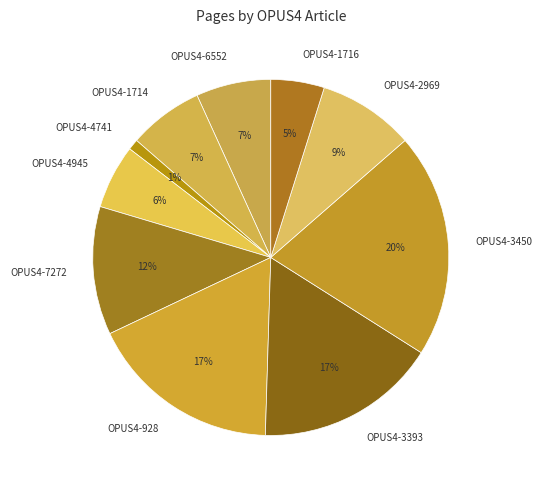

Does OPUS4-7272 account for over 50% of the chart?

No